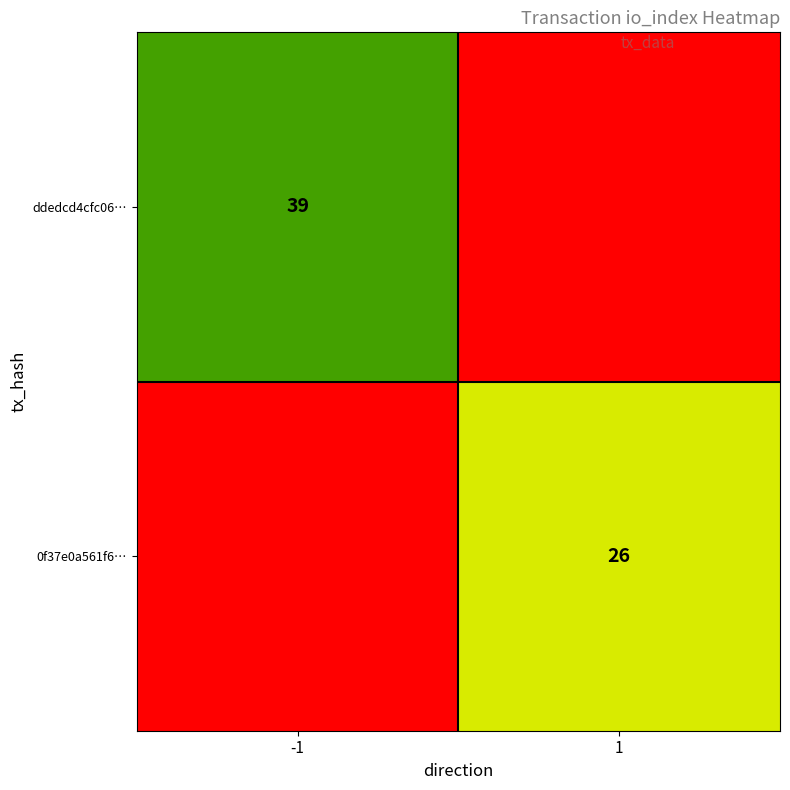

Between 1 and -1, which is larger?

-1